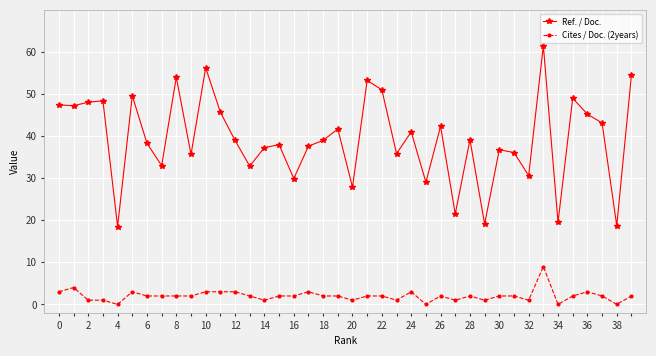

How many lines are shown in the chart?

2